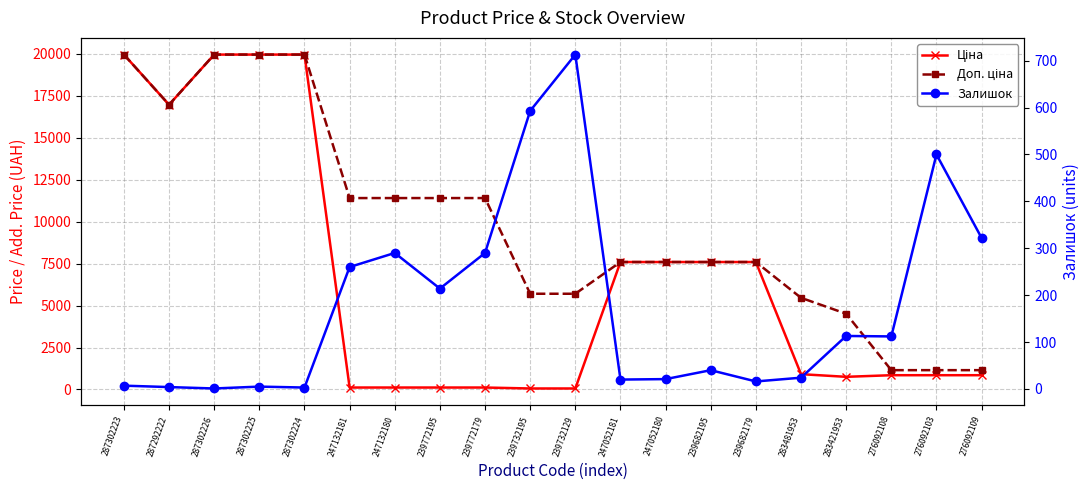

Rank the series by their maximum value, from highest to lowest.

Ціна, Доп. ціна, Залишок